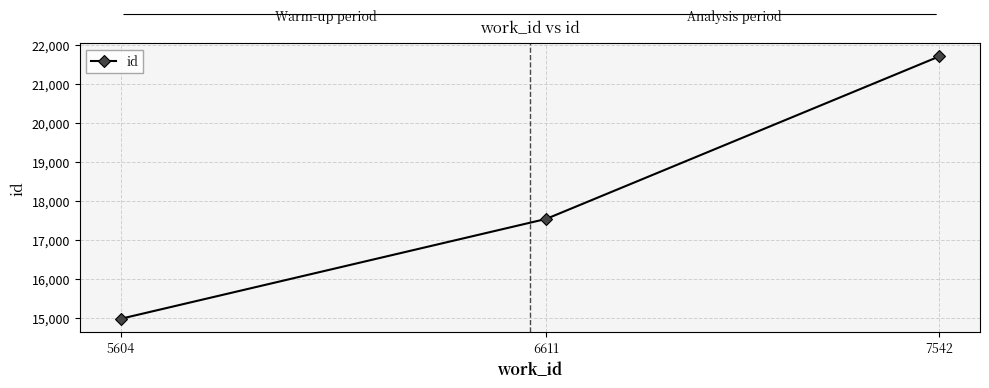

Does the chart have visible grid lines?

Yes